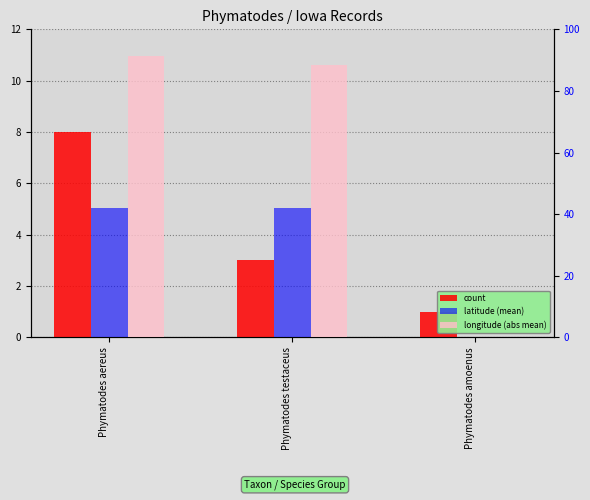

Rank the series by their maximum value, from highest to lowest.

longitude (abs mean), latitude (mean), count